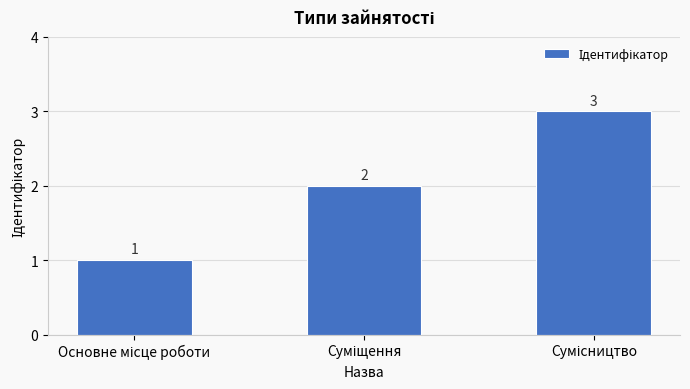

What is the sum of all values?

6